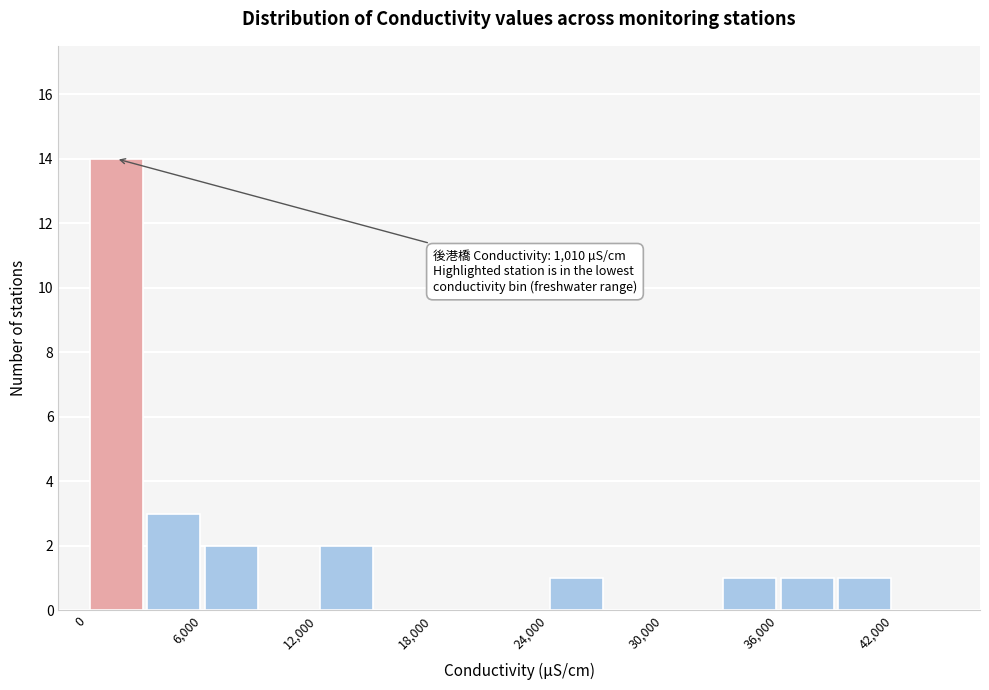

Read against the x-axis, roughly where is the centre of the tallest bar?

2000